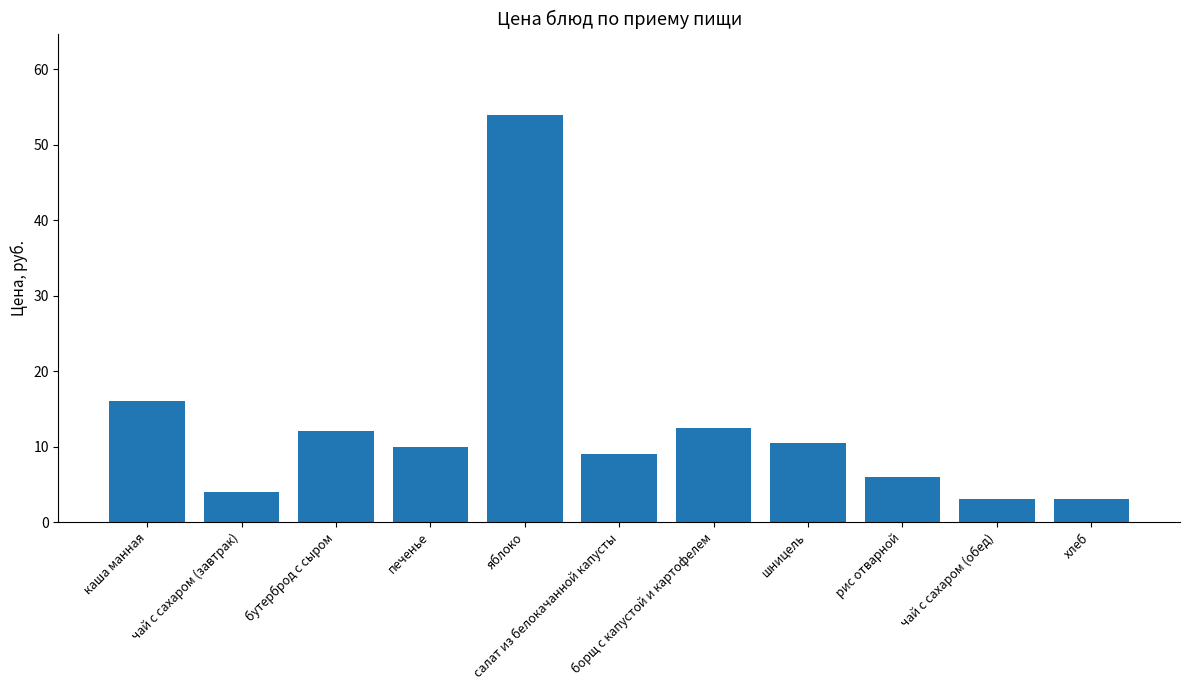

What is the label of the 7th bar from the left?

борщ с капустой и картофелем